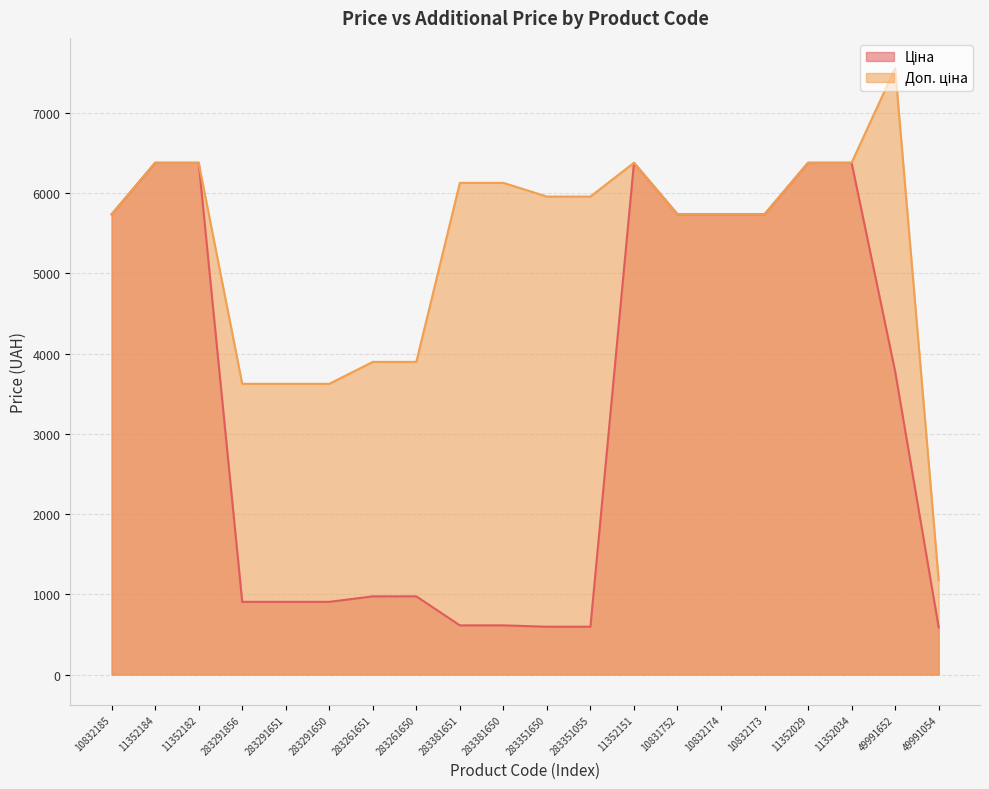

At how many categories does at least one series exceed 4780?

14